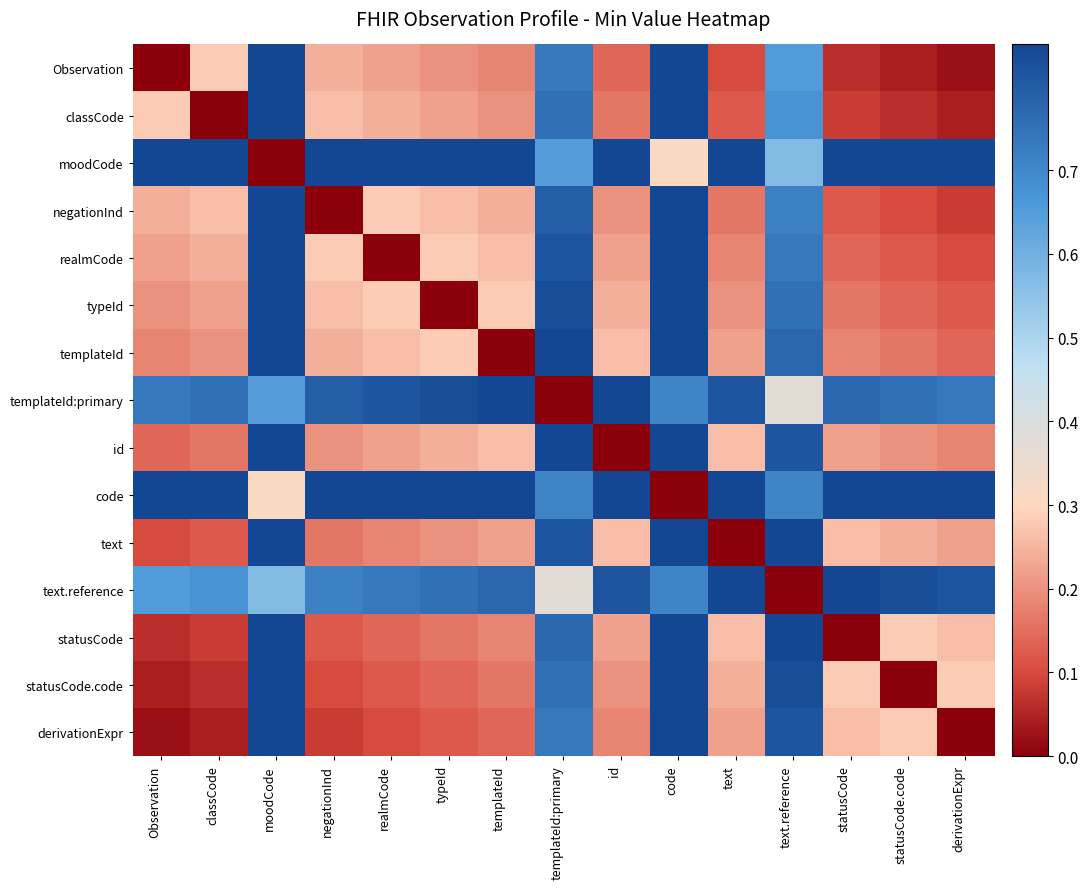

Between templateId and templateId:primary, which is larger?

templateId:primary